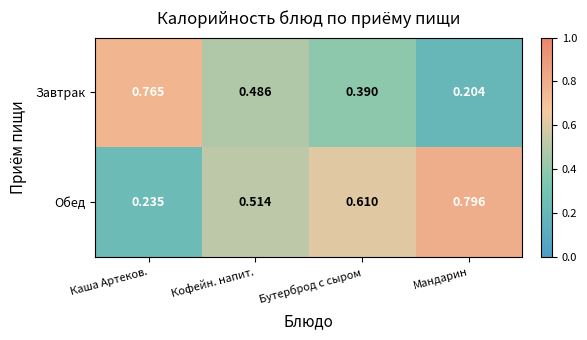

Which category has the highest value in the Обед series?

Мандарин